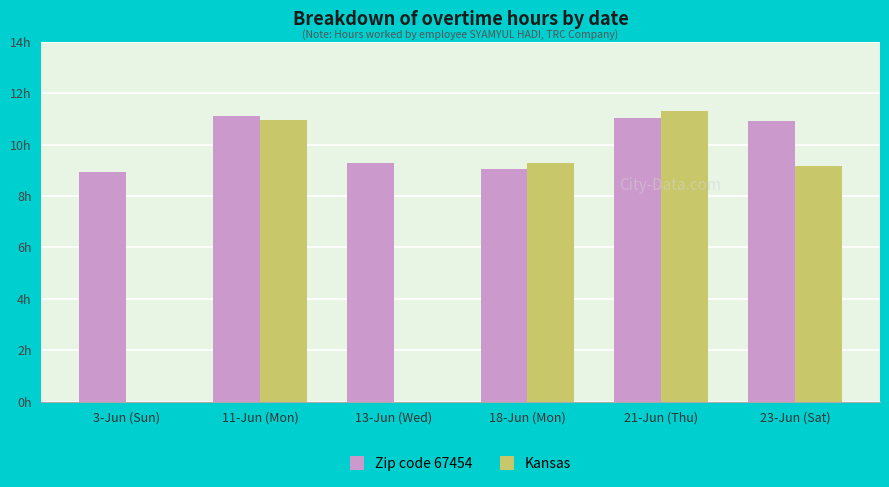

Which category has the lowest value in the Kansas series?

3-Jun (Sun)